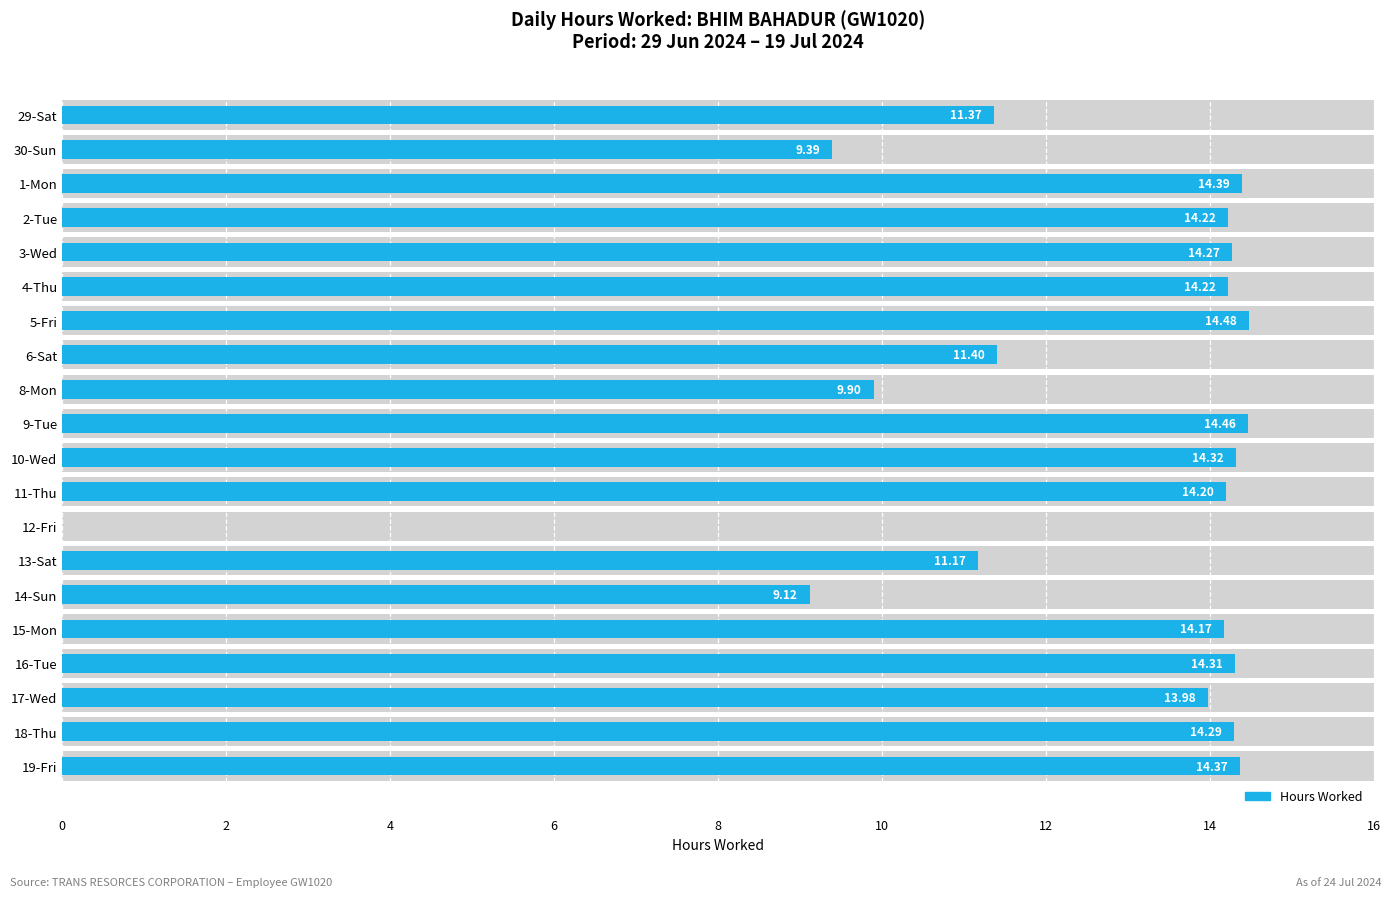

Count the number of data series in this chart.

1